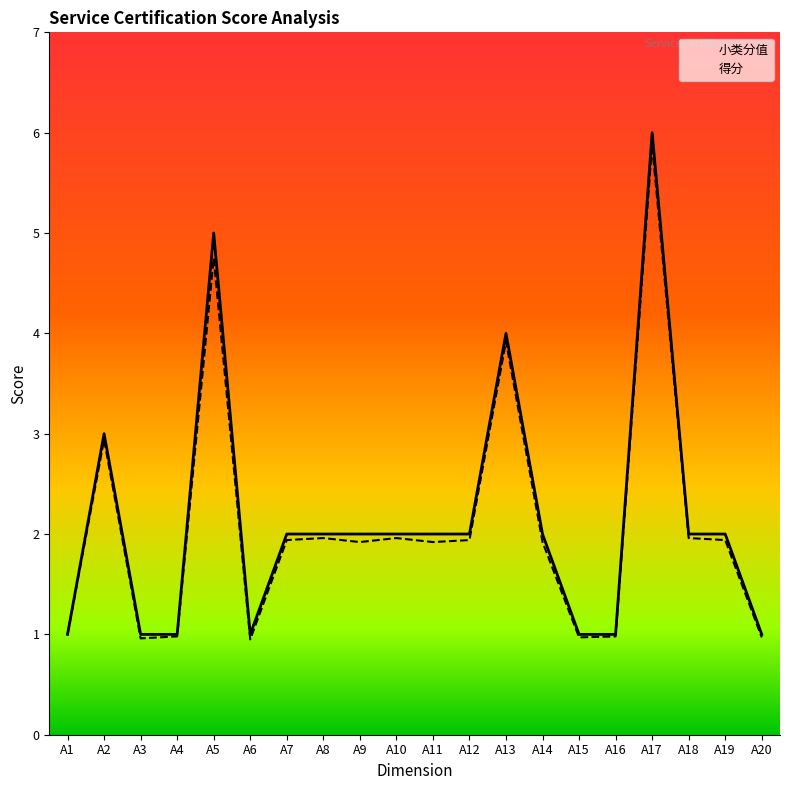

What is the minimum value shown in the chart?

0.9